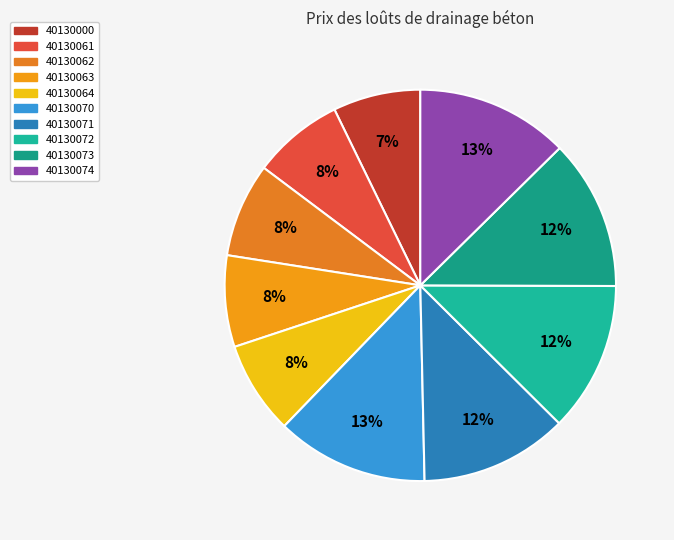

What is the largest slice in the pie chart?

40130074